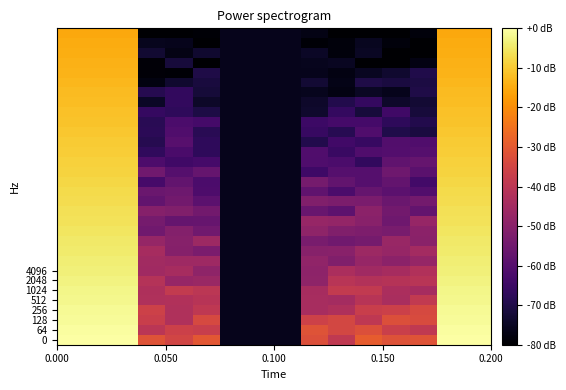

How many categories are shown in the chart?

16